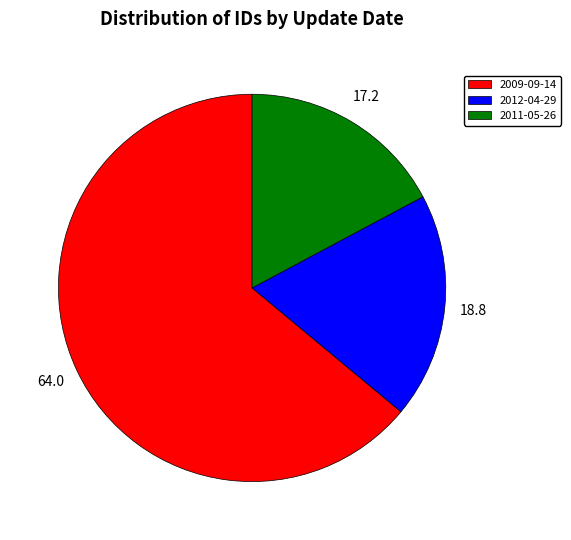

The 2009-09-14 slice represents 14% of the pie. True or false?

False